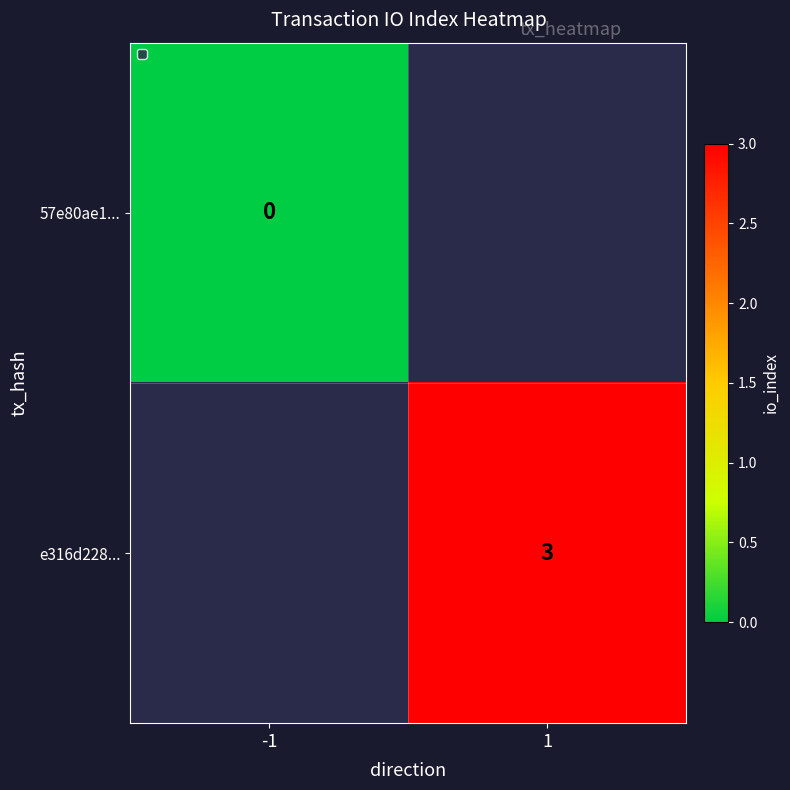

At how many categories does at least one series exceed 2?

1